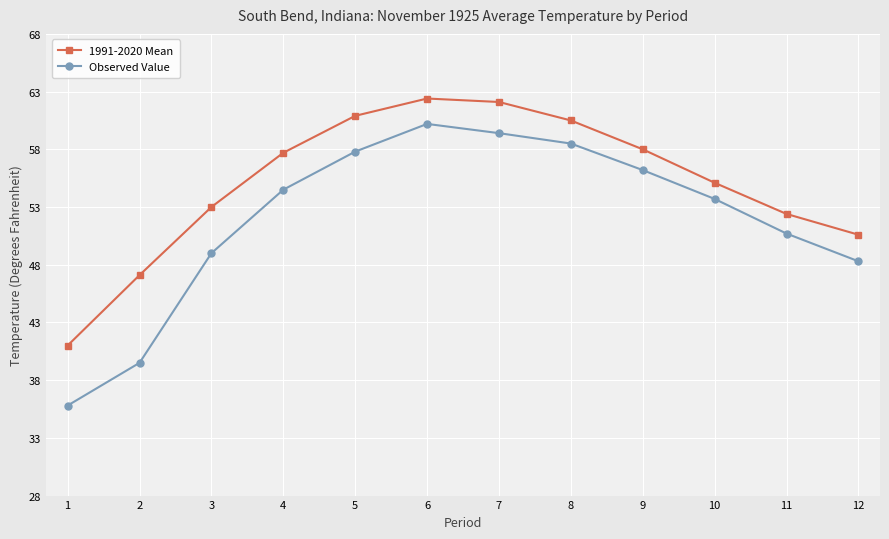

At how many categories does at least one series exceed 52?

9